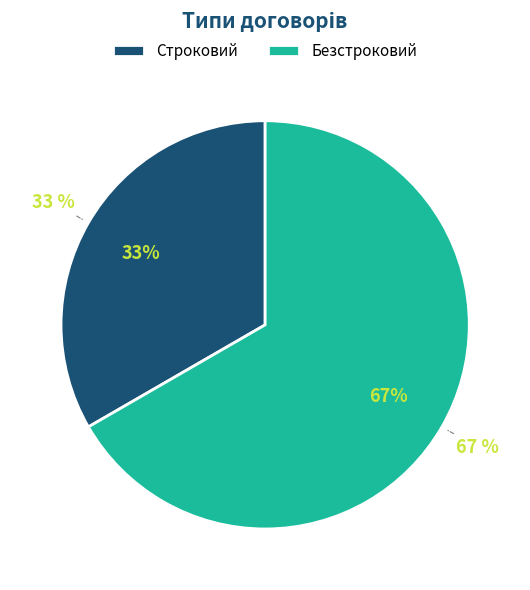

Does Безстроковий represent more than half of the total?

Yes